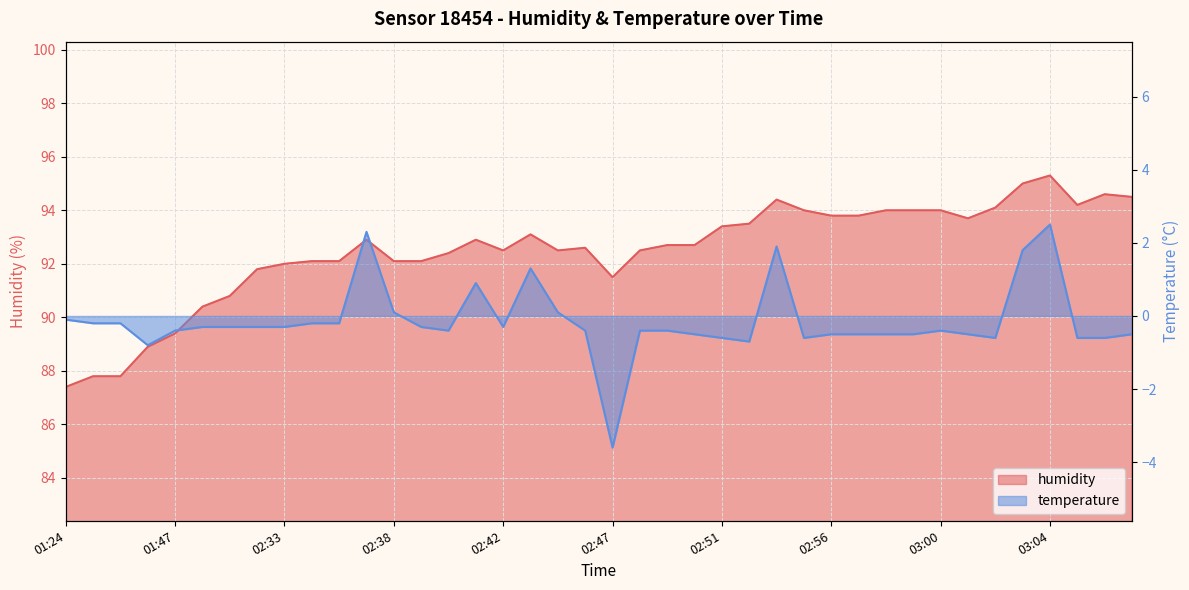

What position from the left is 02:53?

26